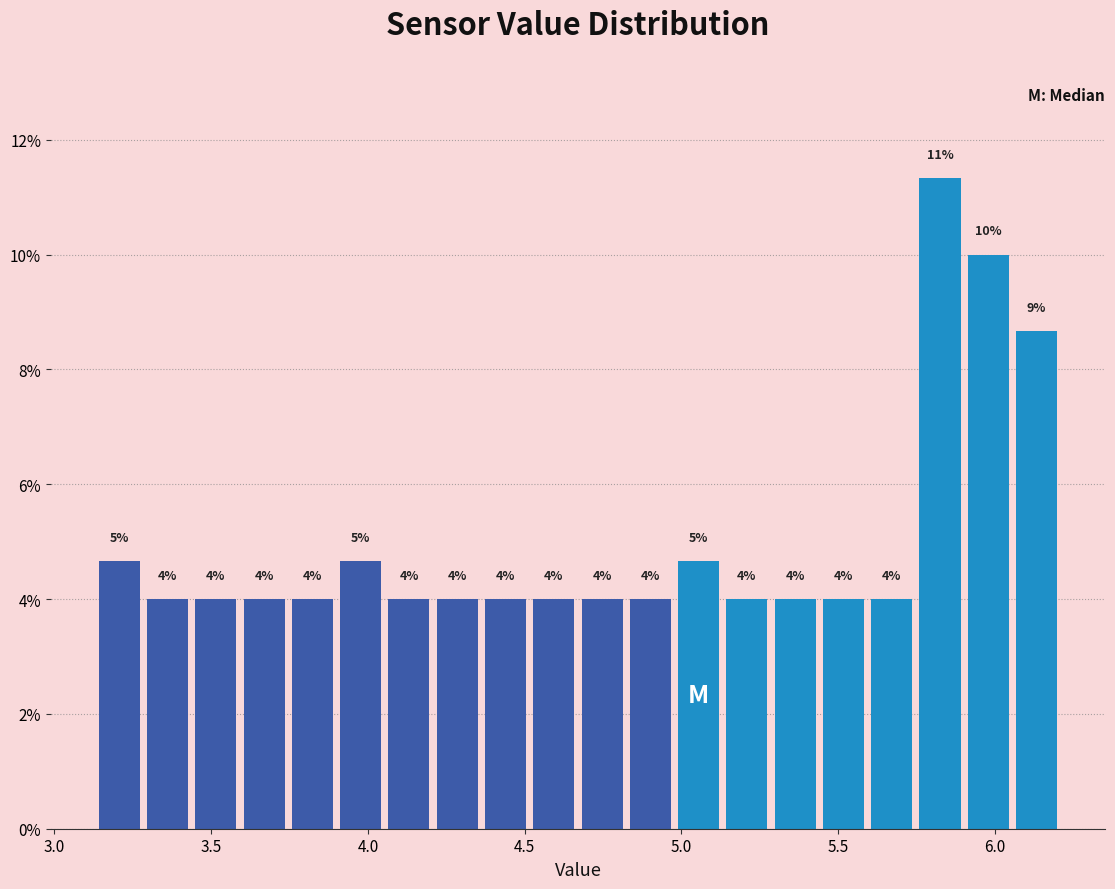

Around what value on the x-axis is the tallest bar? Give the approximate position of its centre, as read against the axis.

5.85